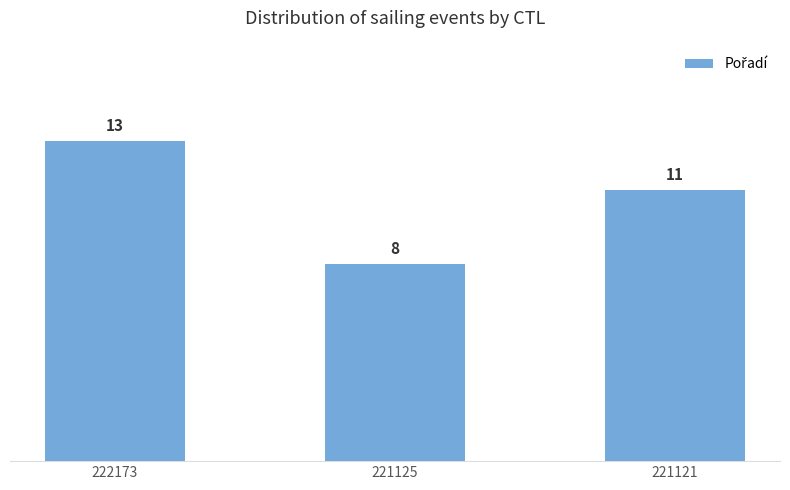

List the labels in order of value, largest first.

222173, 221121, 221125